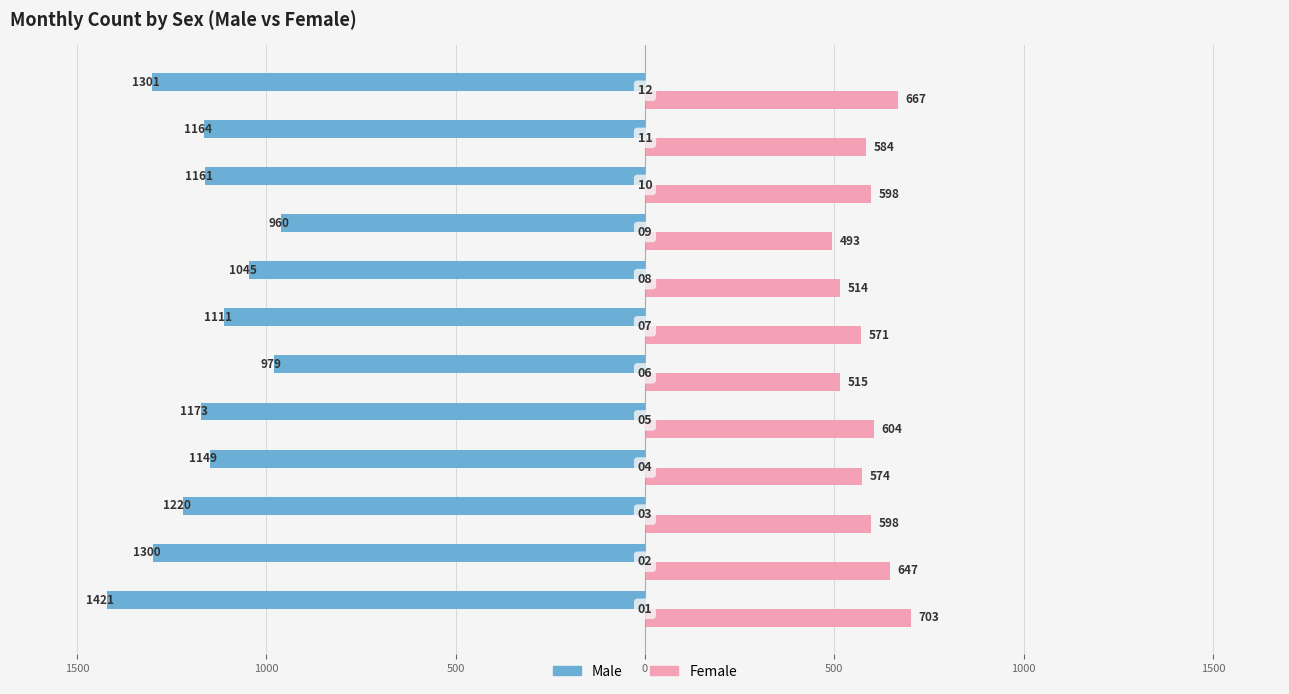

What are all the series names shown in the legend?

Male, Female